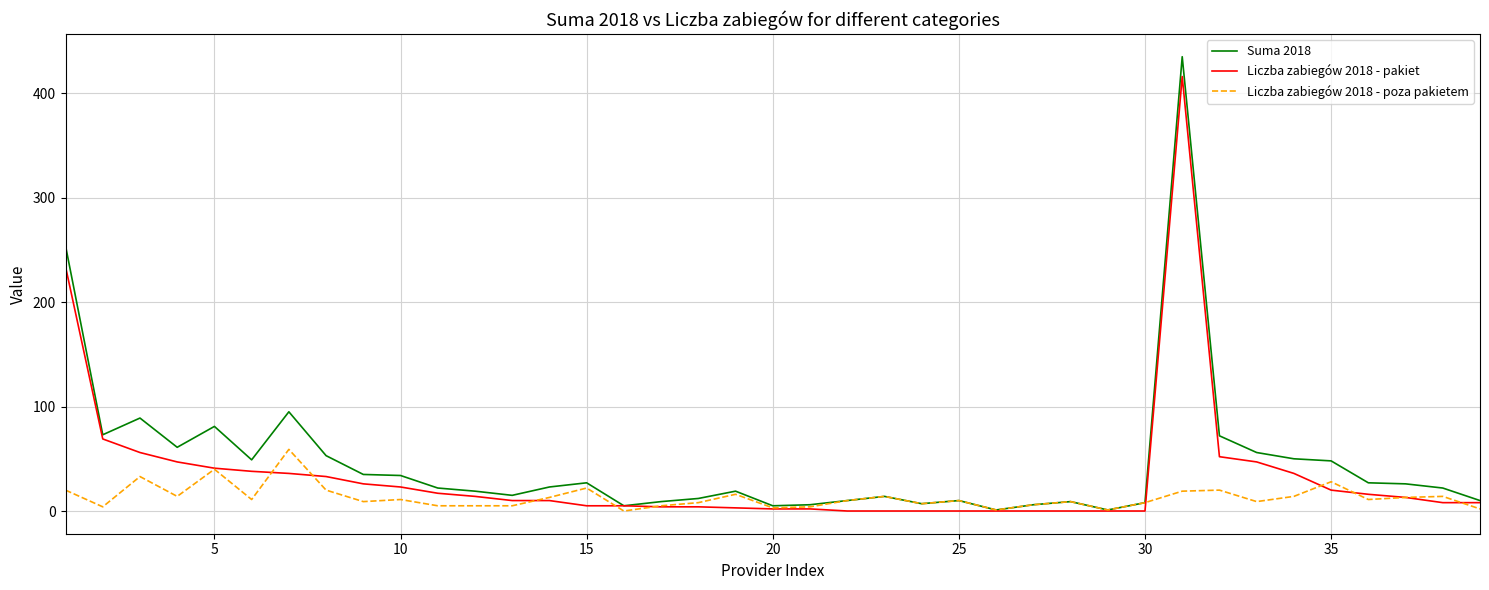

What is the highest value of the Liczba zabiegów 2018 - poza pakietem series?

59